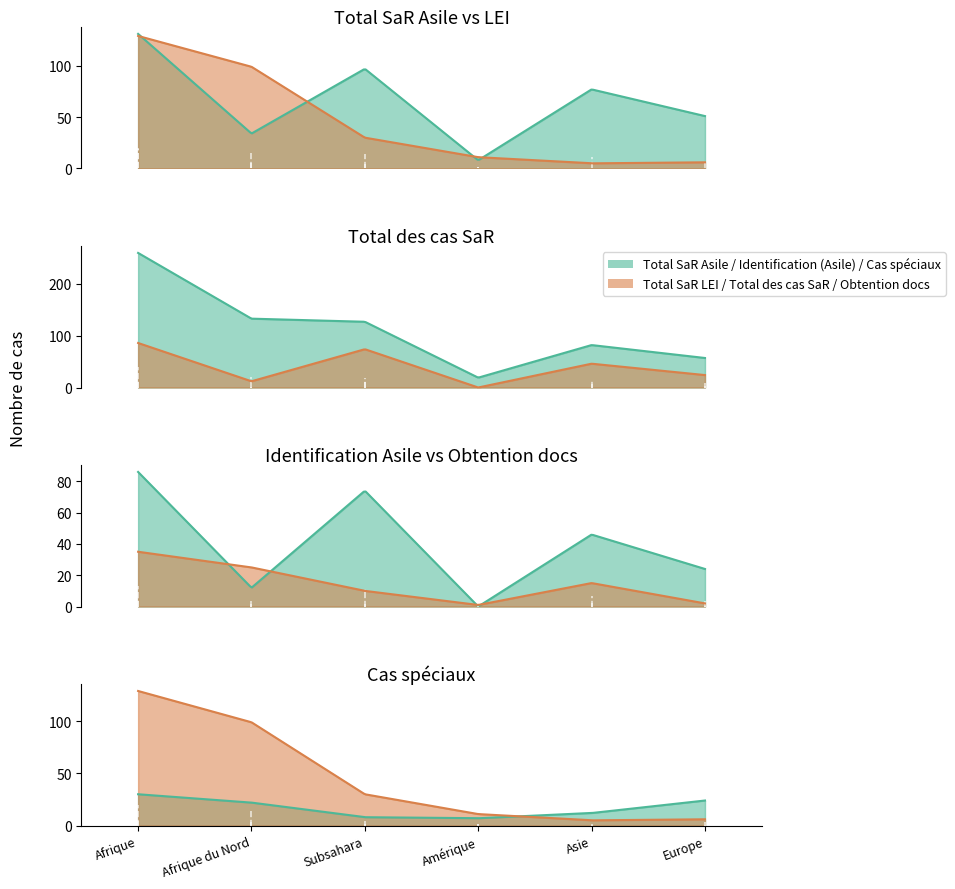

True or false: Identification (Asile) has a value of 21 at Subsahara.

False